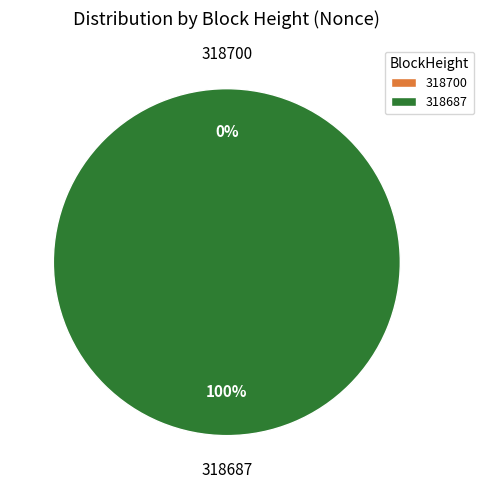

Count the number of slices in the pie.

2